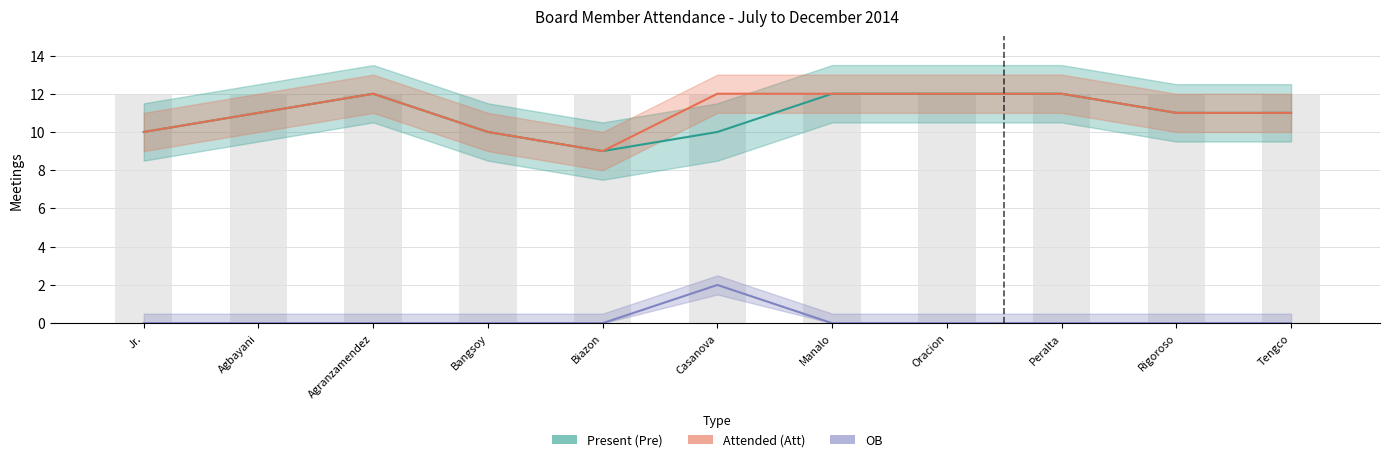

At how many categories does at least one series exceed 5?

11